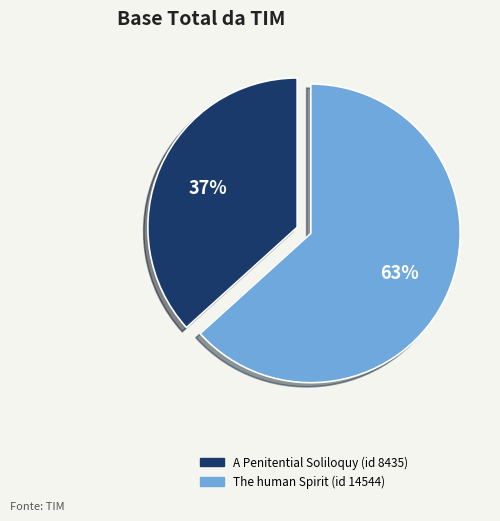

To the nearest percent, what percentage of the pie is A Penitential Soliloquy (id 8435)?

37%